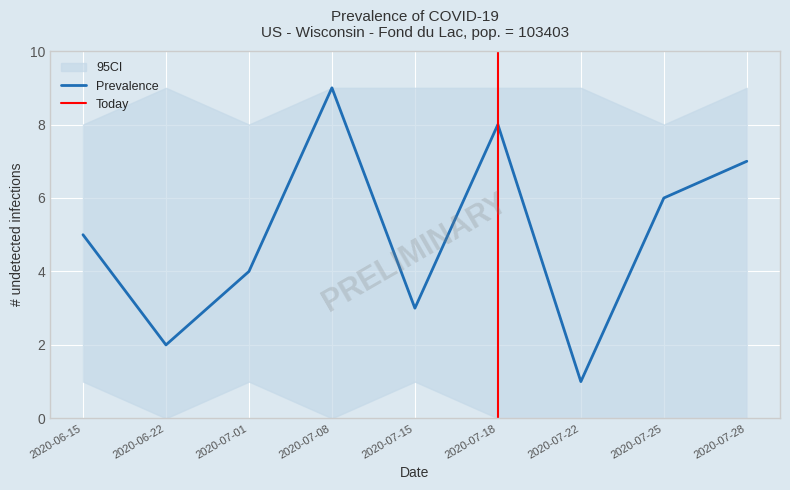

Is it true that Prevalence equals 4 at 2020-07-18?

False